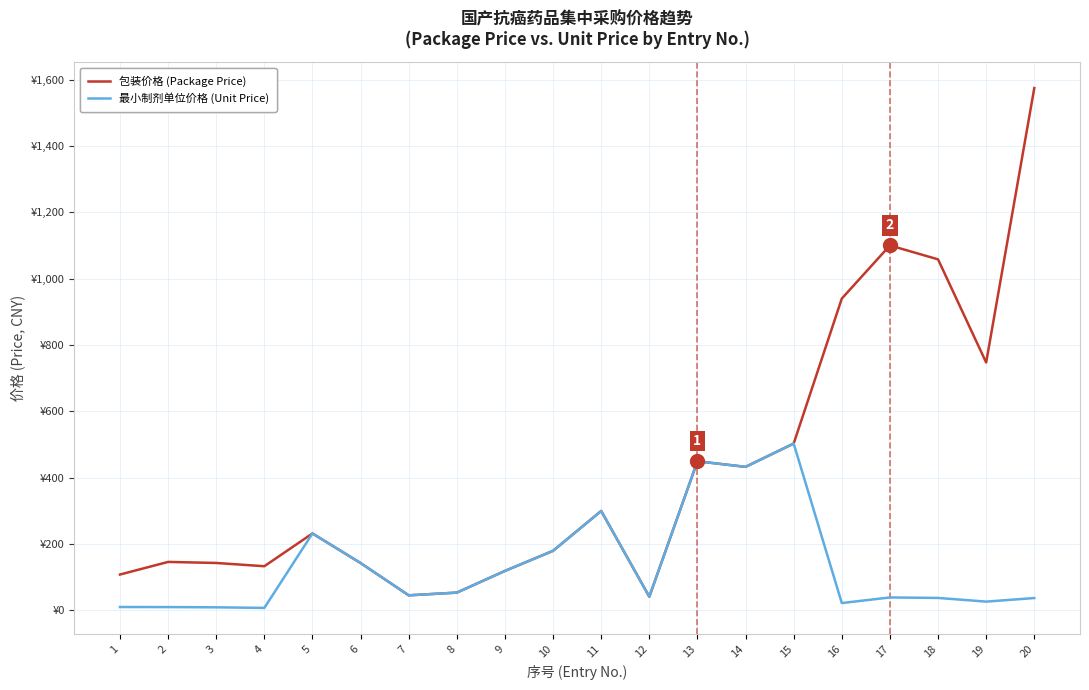

Reading left to right, list all the values displayed in this chart.

包装价格 (Package Price): 1=108.3	2=146.4	3=143.2	4=133.4	5=232.2	6=143.0	7=45.7	8=53.9	9=119.2	10=179.9	11=300.1	12=41.6	13=449.9	14=433.0	15=503.3	16=940.4	17=1100.5	18=1058.6	19=747.7	20=1575.0
最小制剂单位价格 (Unit Price): 1=10.5	2=10.2	3=9.5	4=7.7	5=232.2	6=143.0	7=45.7	8=53.9	9=119.2	10=179.9	11=300.1	12=41.6	13=449.9	14=433.0	15=503.3	16=22.4	17=39.3	18=37.8	19=26.7	20=37.5